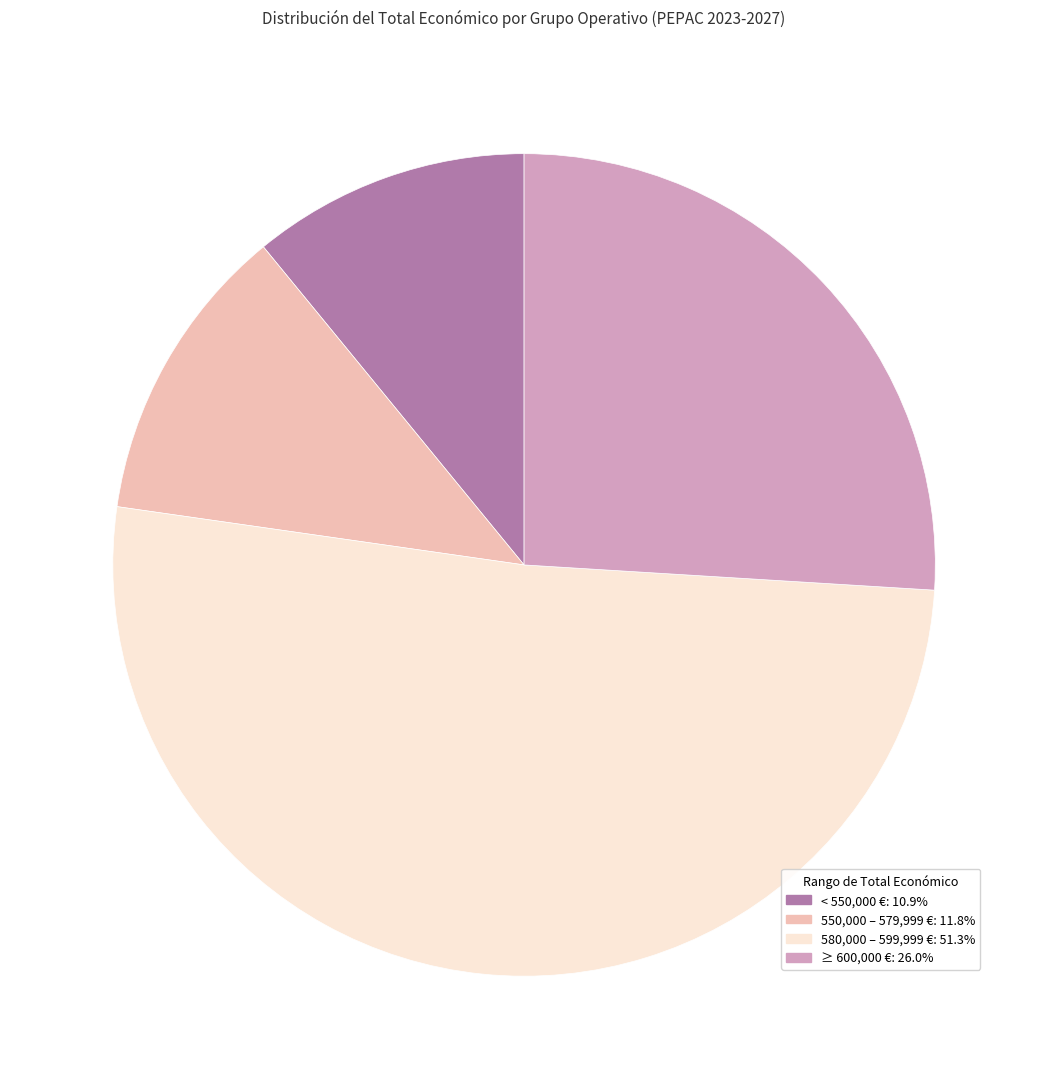

Does any single category account for the majority?

Yes